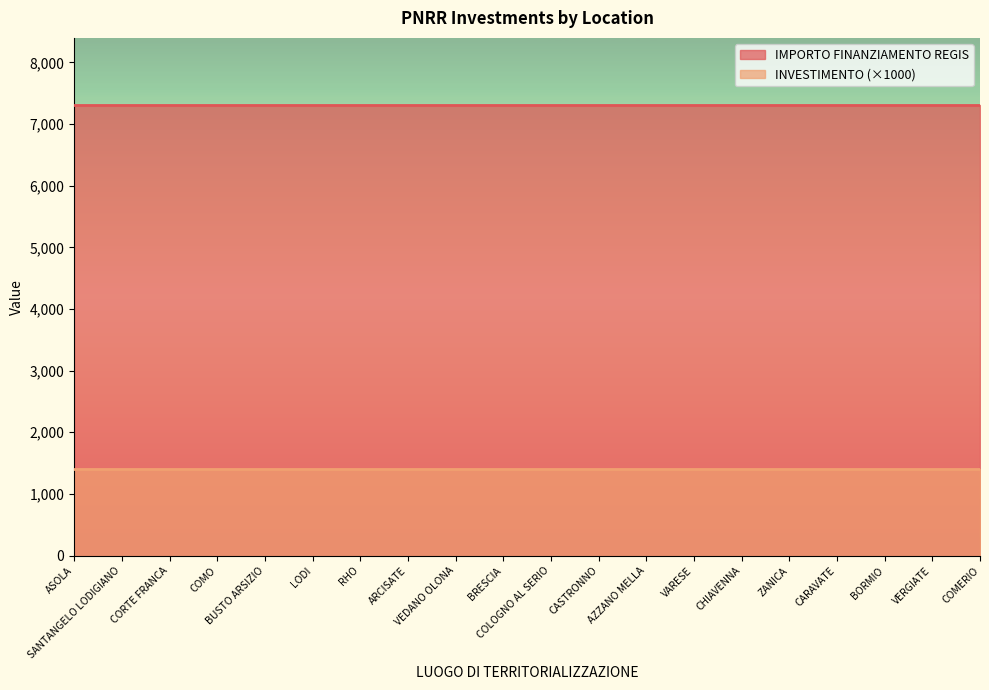

What is the label of the 14th point from the left?

VARESE